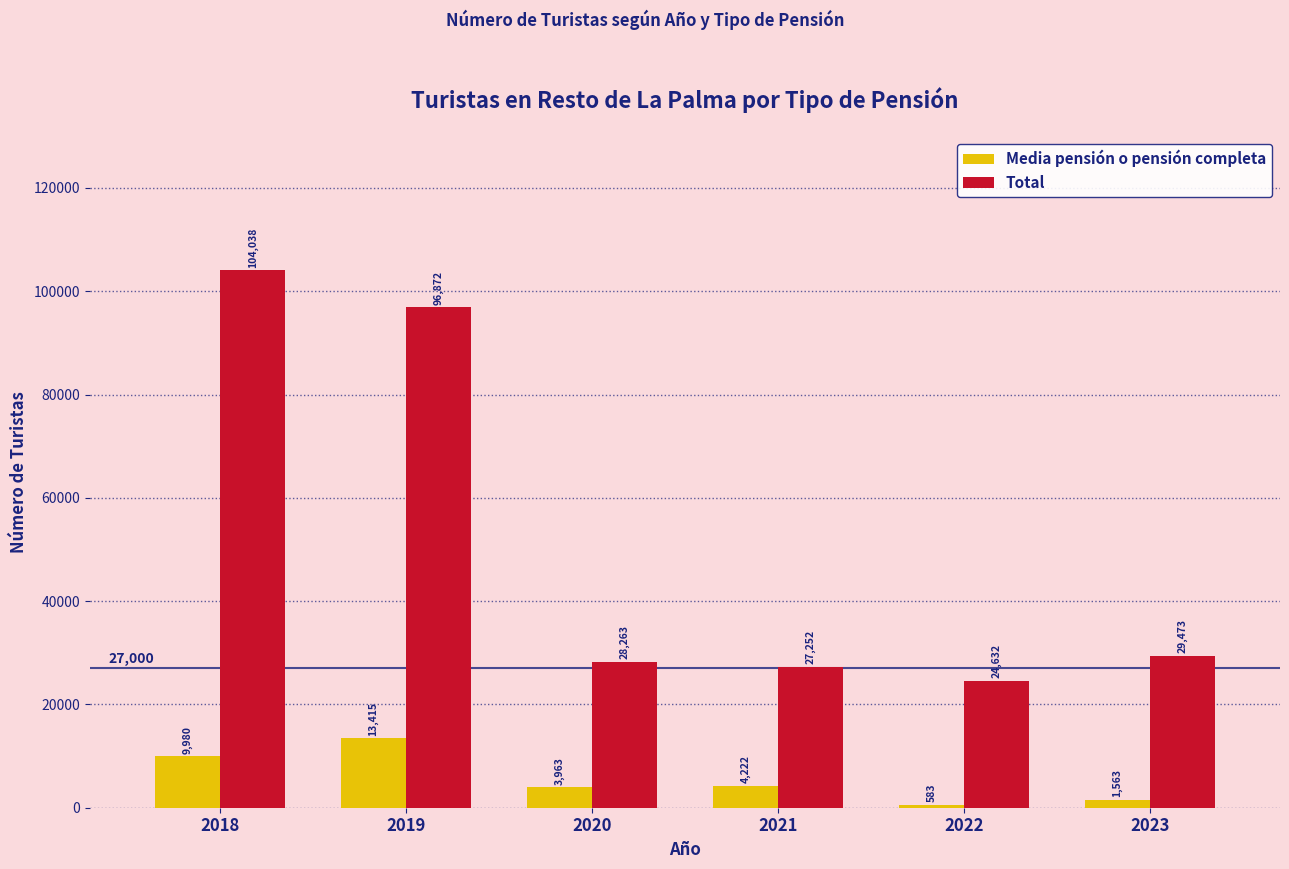

Which category has the lowest value in the Media pensión o pensión completa series?

2022